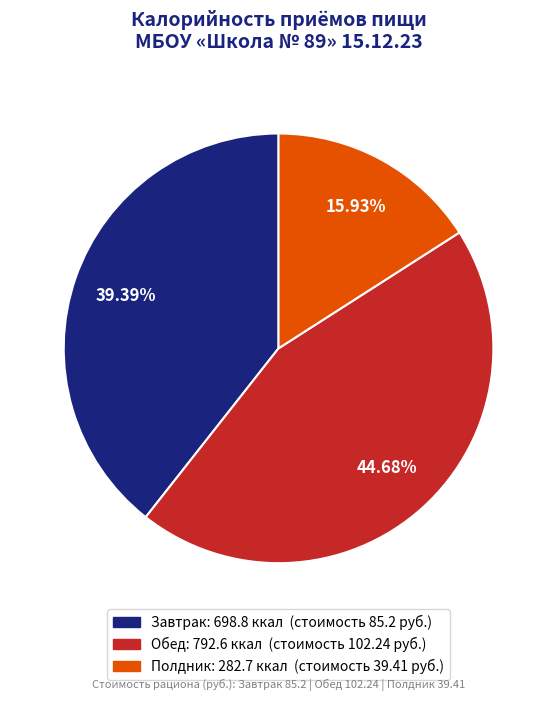

What is the largest slice in the pie chart?

Обед